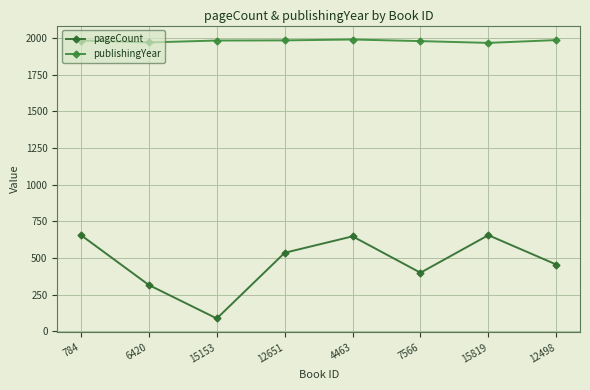

True or false: publishingYear and pageCount intersect in this chart.

False